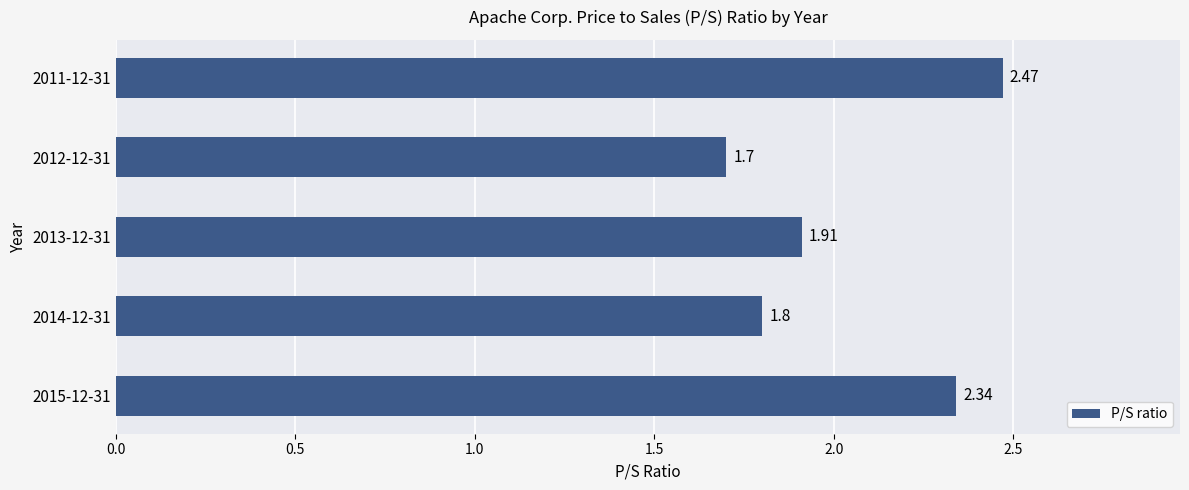

Does the chart contain stacked bars?

No